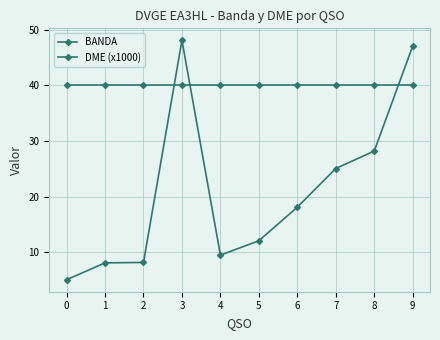

Read the BANDA value at 6.

40.0